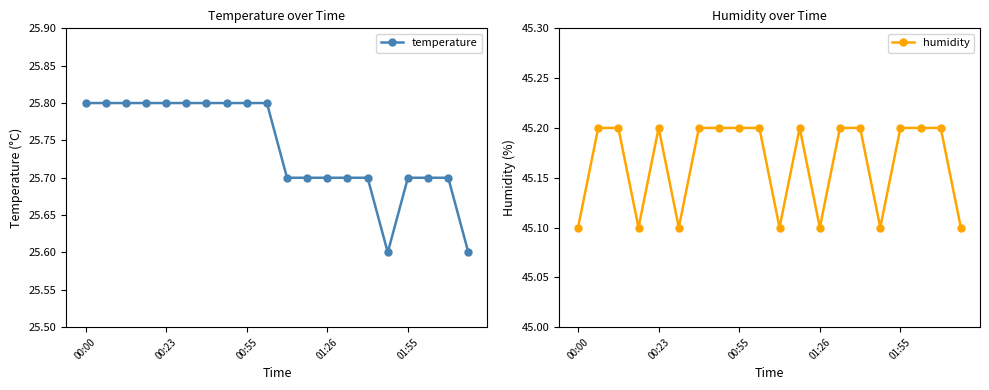

Count the temperature values in the range 25 to 26.

20